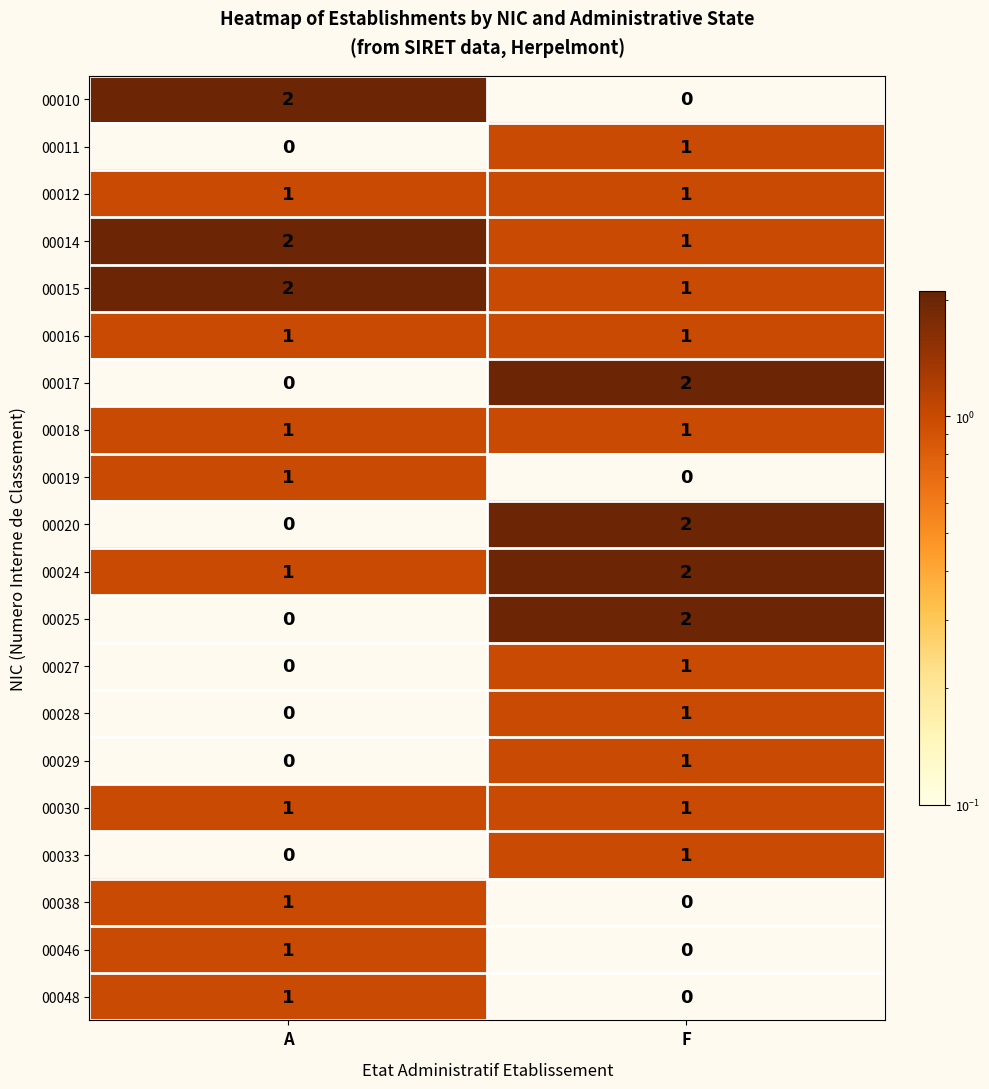

The 00028 series shows 0 at A. True or false?

True